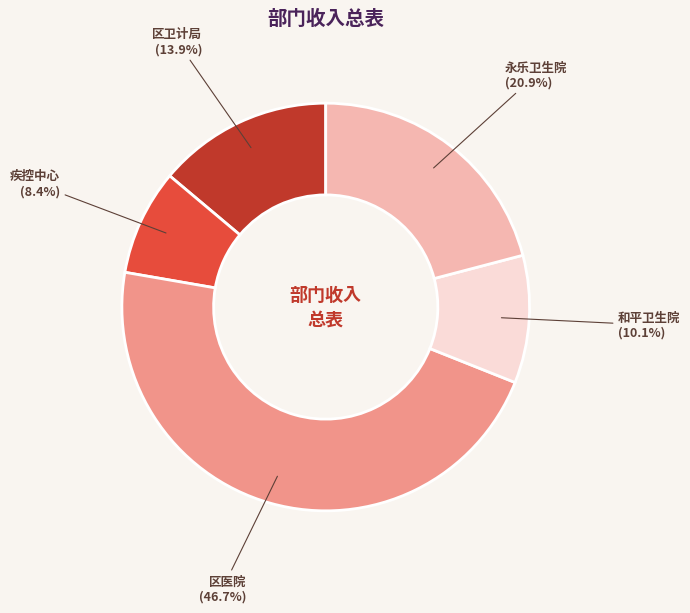

Is there any slice that represents more than half of the pie?

No